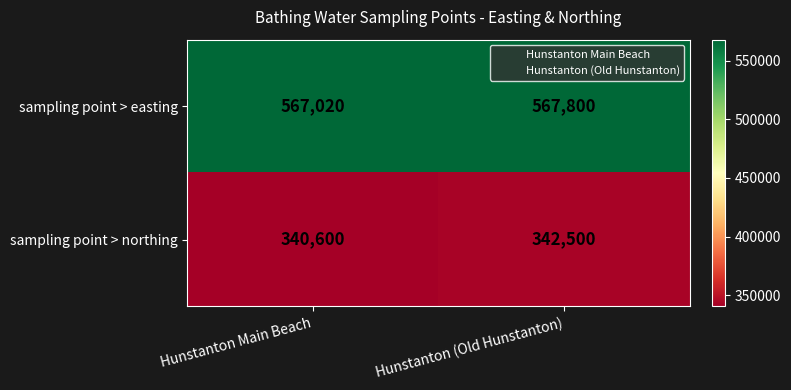

What is the highest value of the sampling point > easting series?

567800